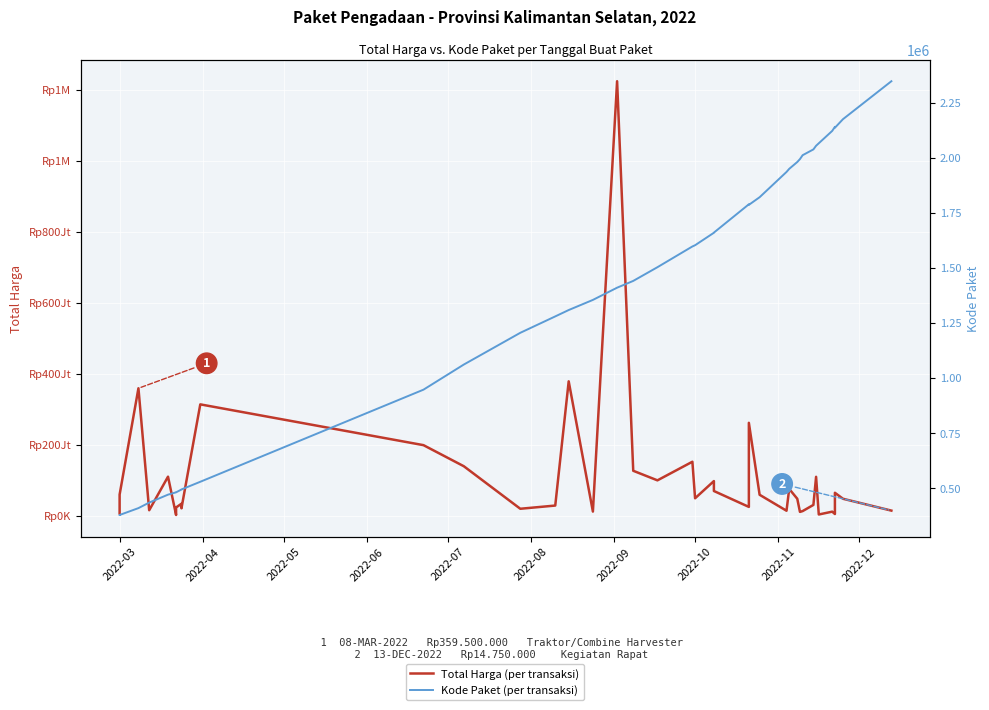

How many series are shown in this chart?

2